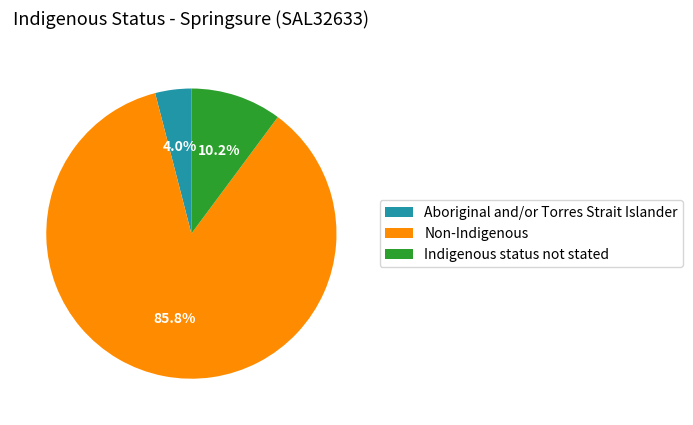

The Indigenous status not stated slice represents 10% of the pie. True or false?

True